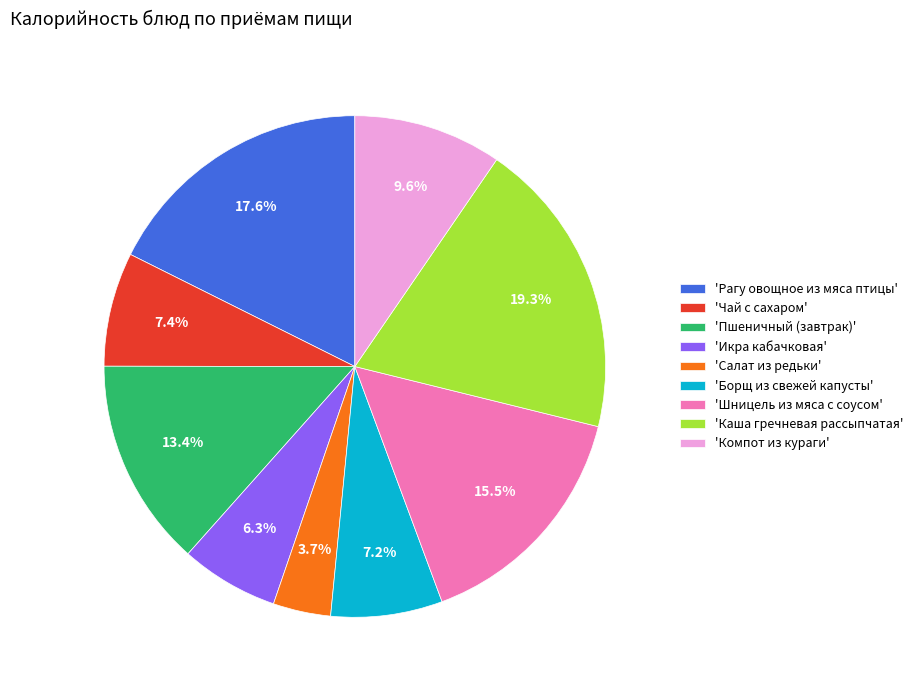

Combined, do 'Борщ из свежей капусты' and 'Салат из редьки' account for over 50%?

No